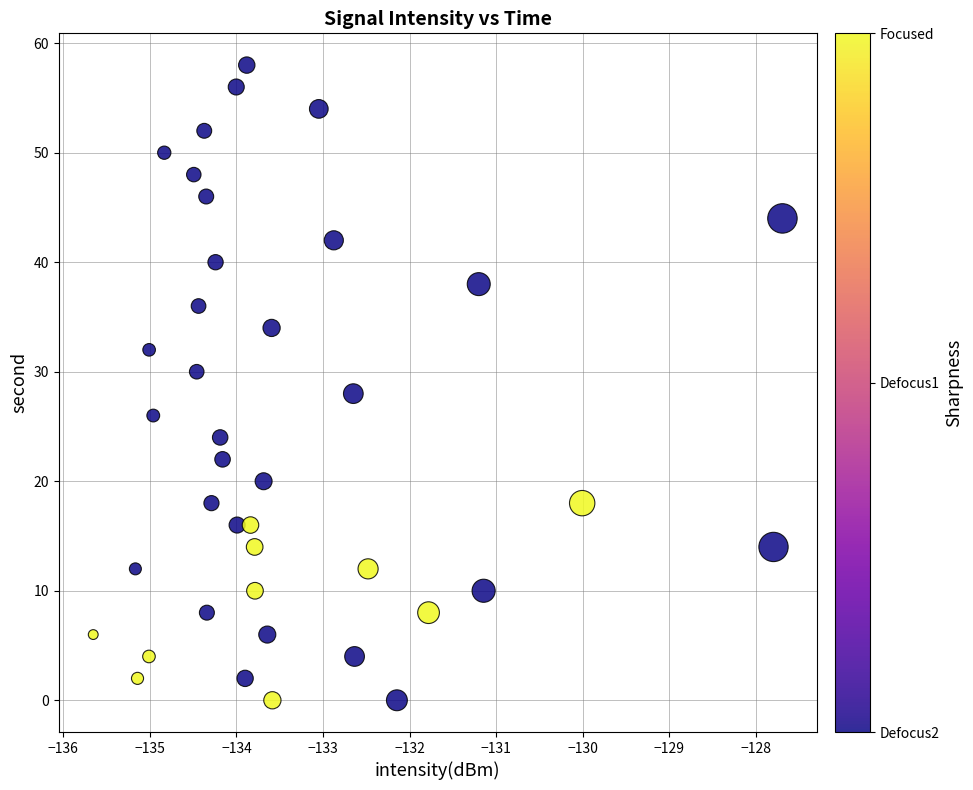

What is the range of Y values (max minus min)?

58